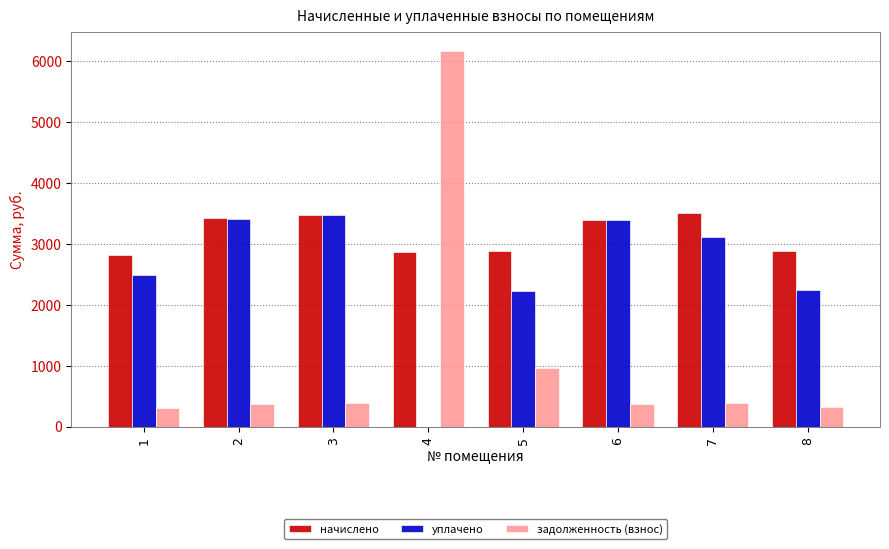

What is the approximate value of уплачено at 2?

3402.2